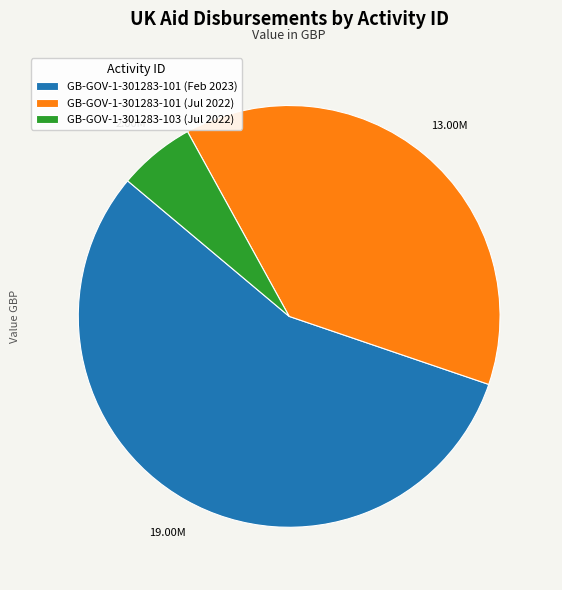

Do GB-GOV-1-301283-103 (Jul 2022) and GB-GOV-1-301283-101 (Feb 2023) together represent more than half of the pie?

Yes